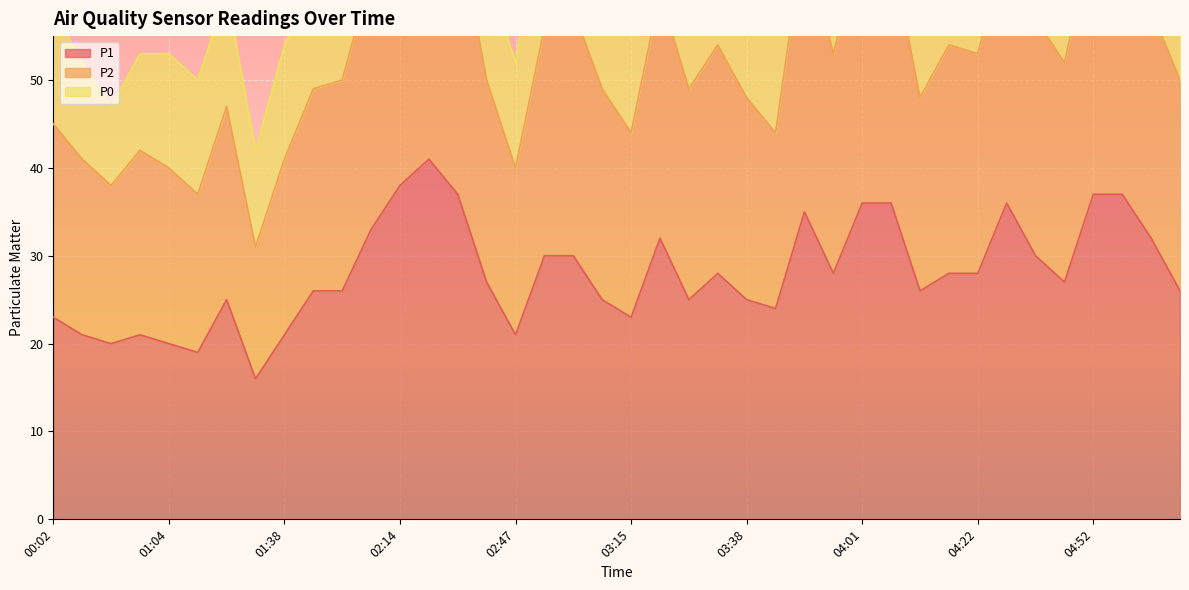

What is the smallest value displayed?

16